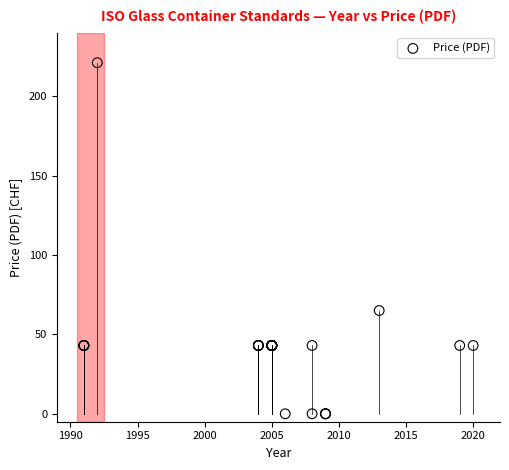

What Y value in the scatter plot is closest to 110?

65